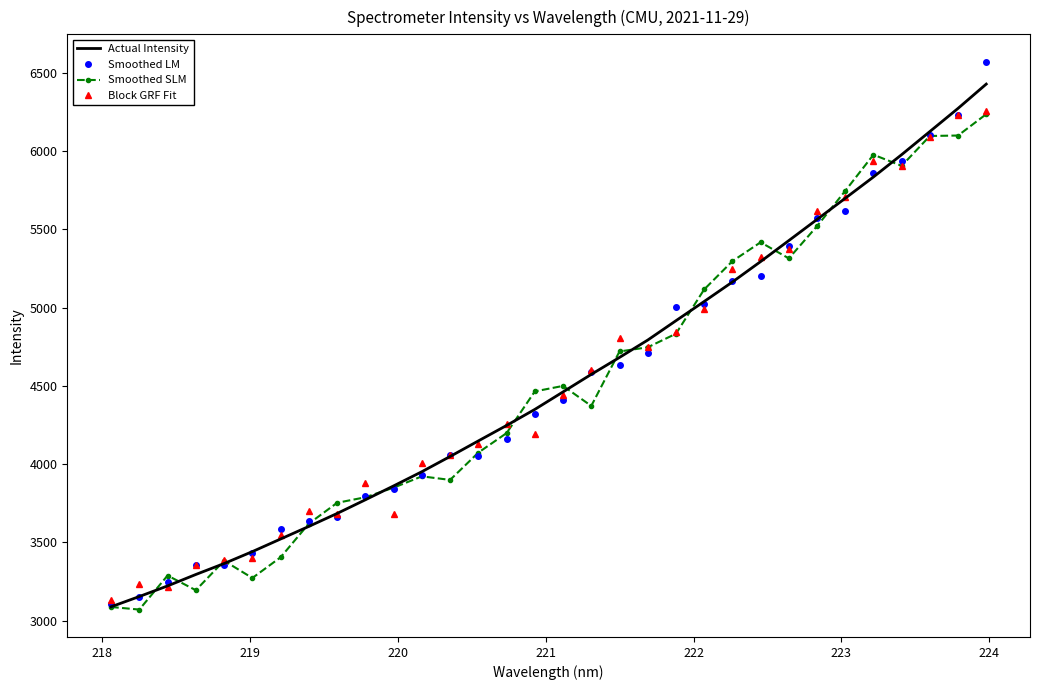

Which series has the largest range (max minus min)?

Smoothed LM